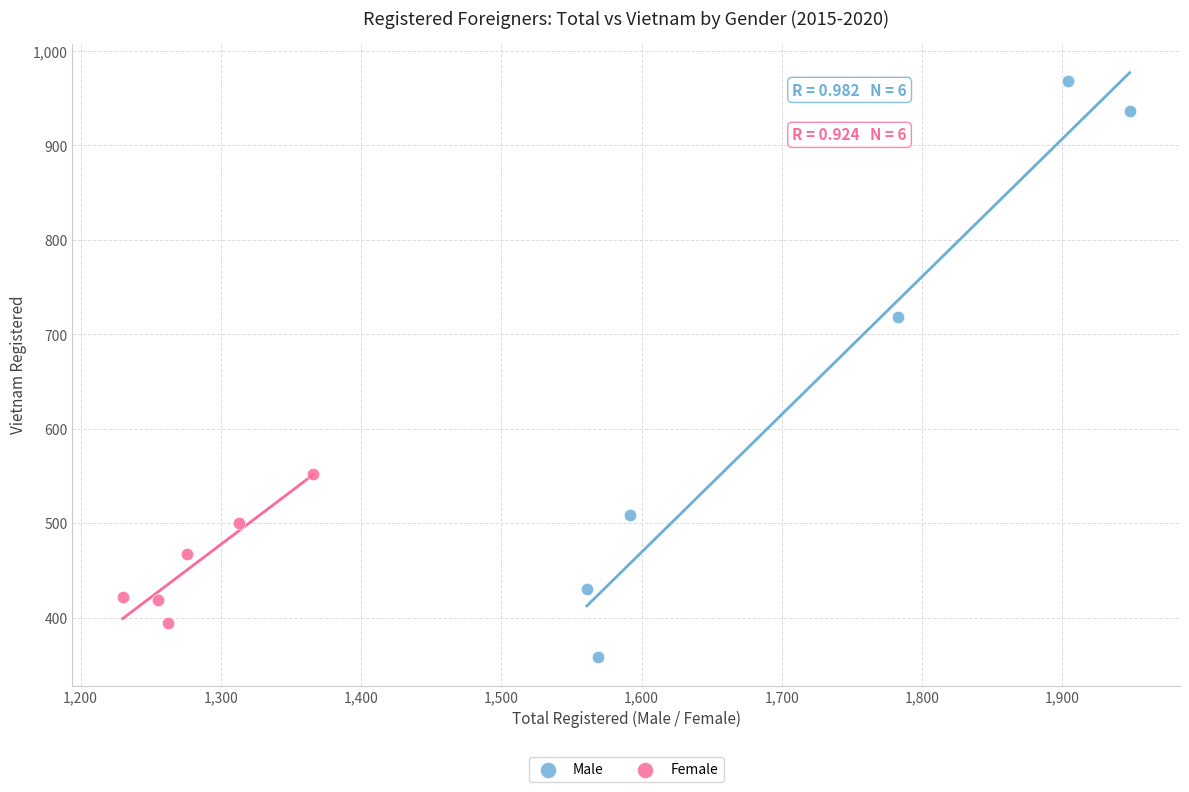

Which series contains the lowest Y value?

Male